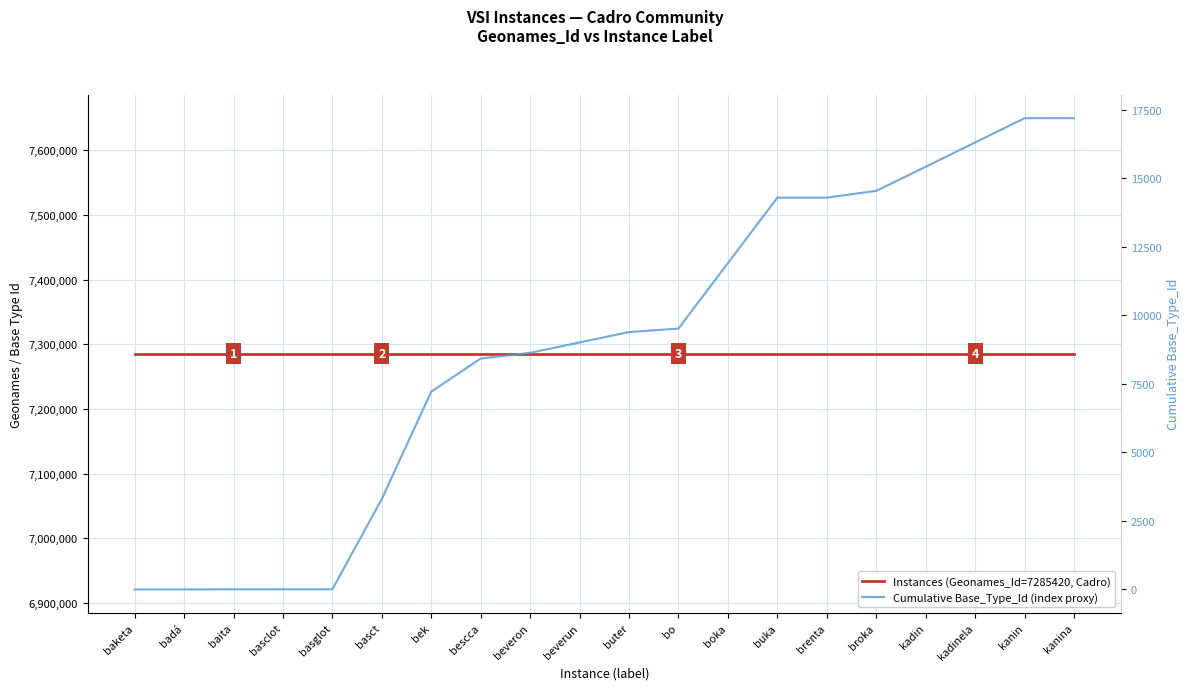

True or false: Cumulative Base_Type_Id (index proxy) and Instances (Geonames_Id=7285420, Cadro) cross at least once.

False